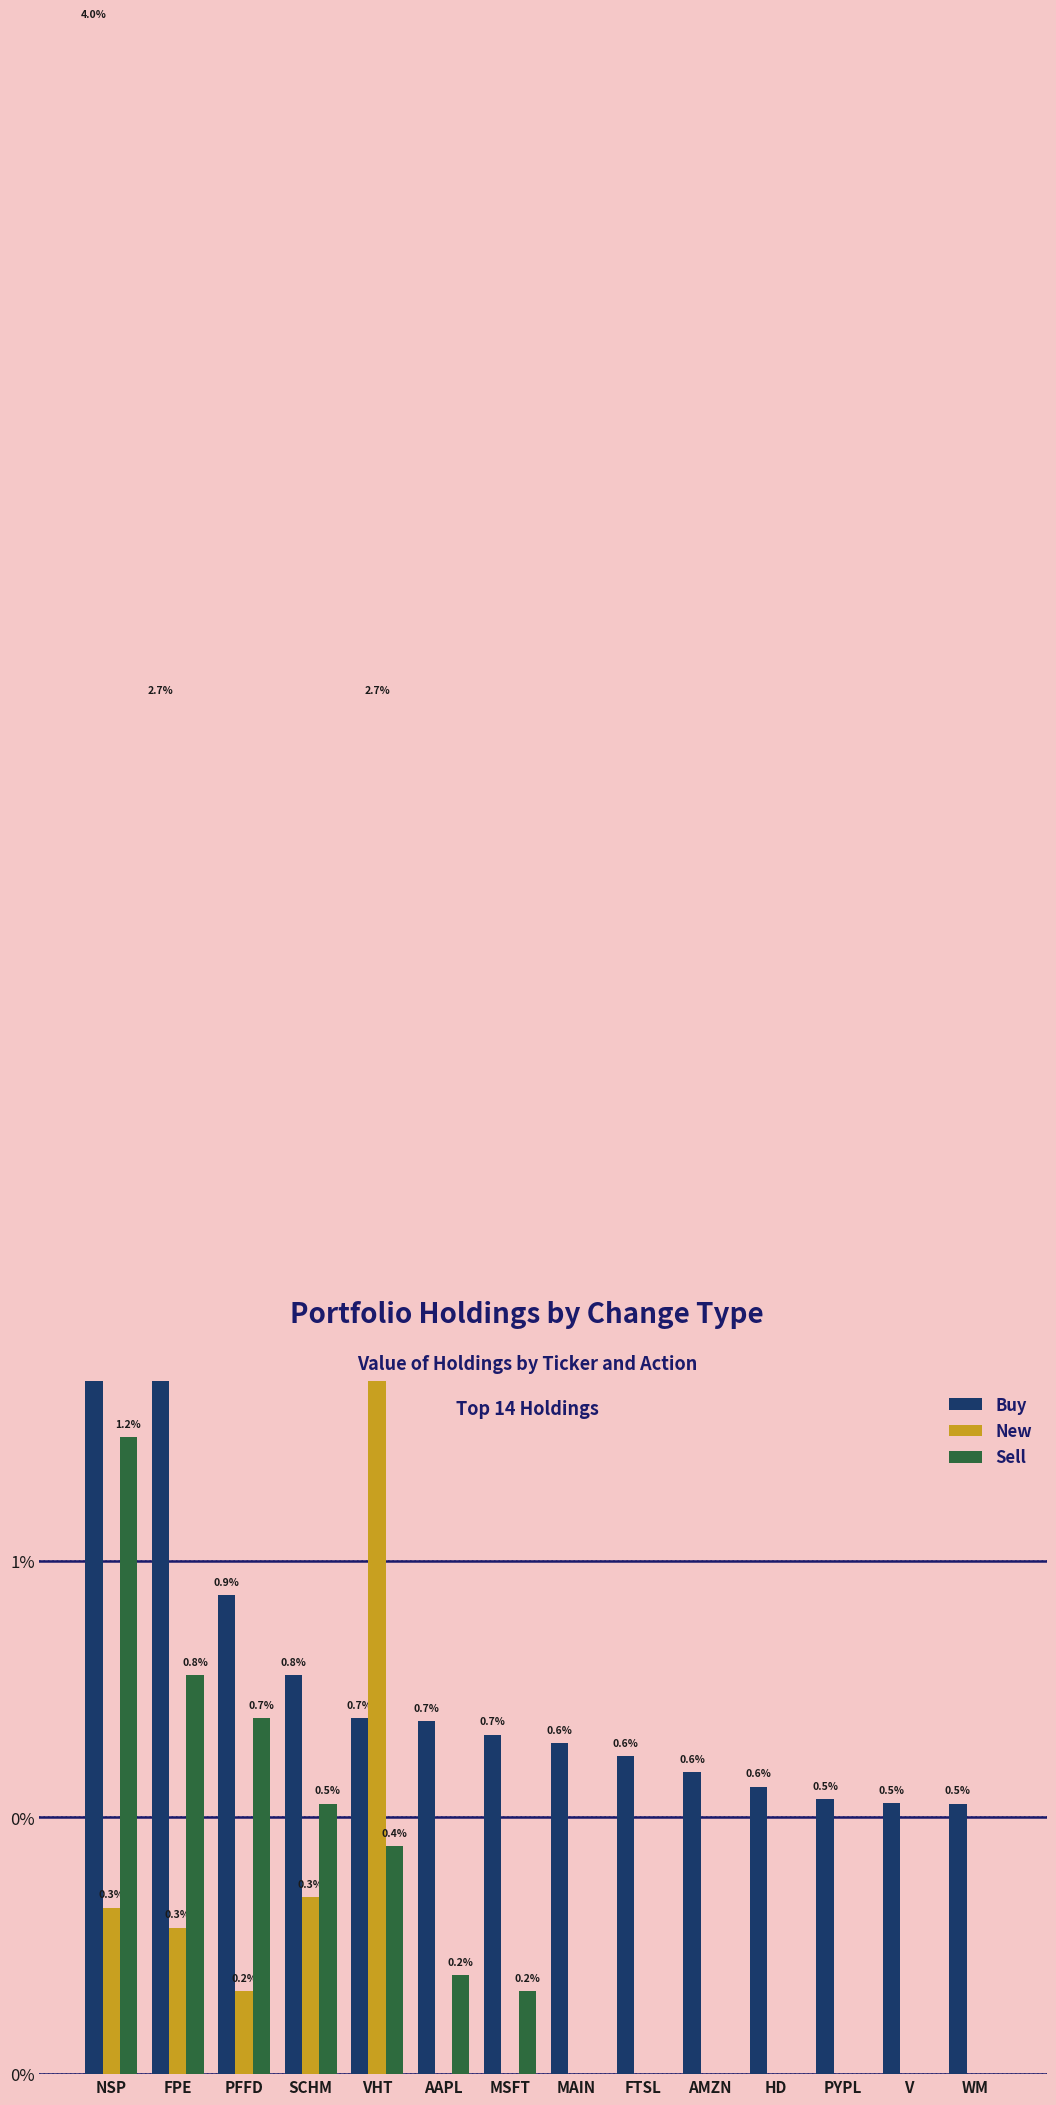

List the series in order of their peak value, lowest first.

Sell, New, Buy